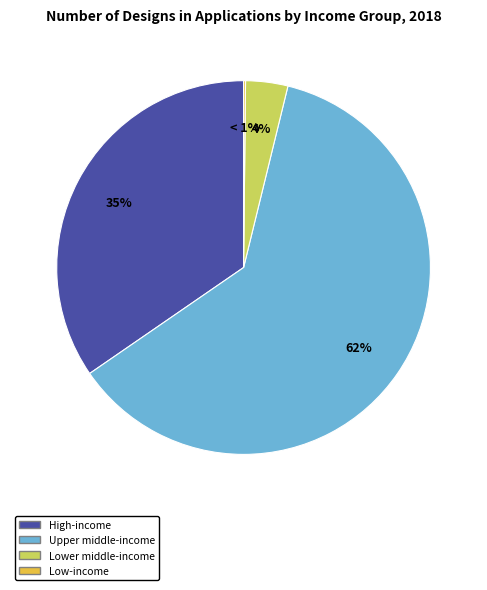

What is the largest slice in the pie chart?

Upper middle-income